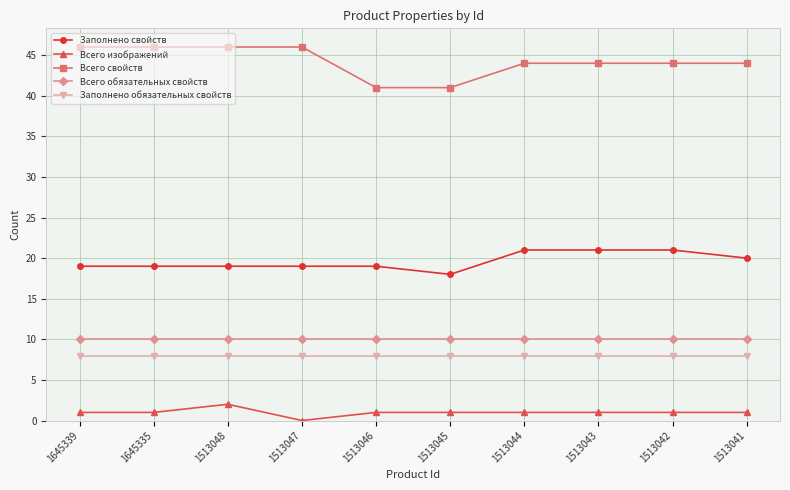

What is the total value across all series at 1513045?

78